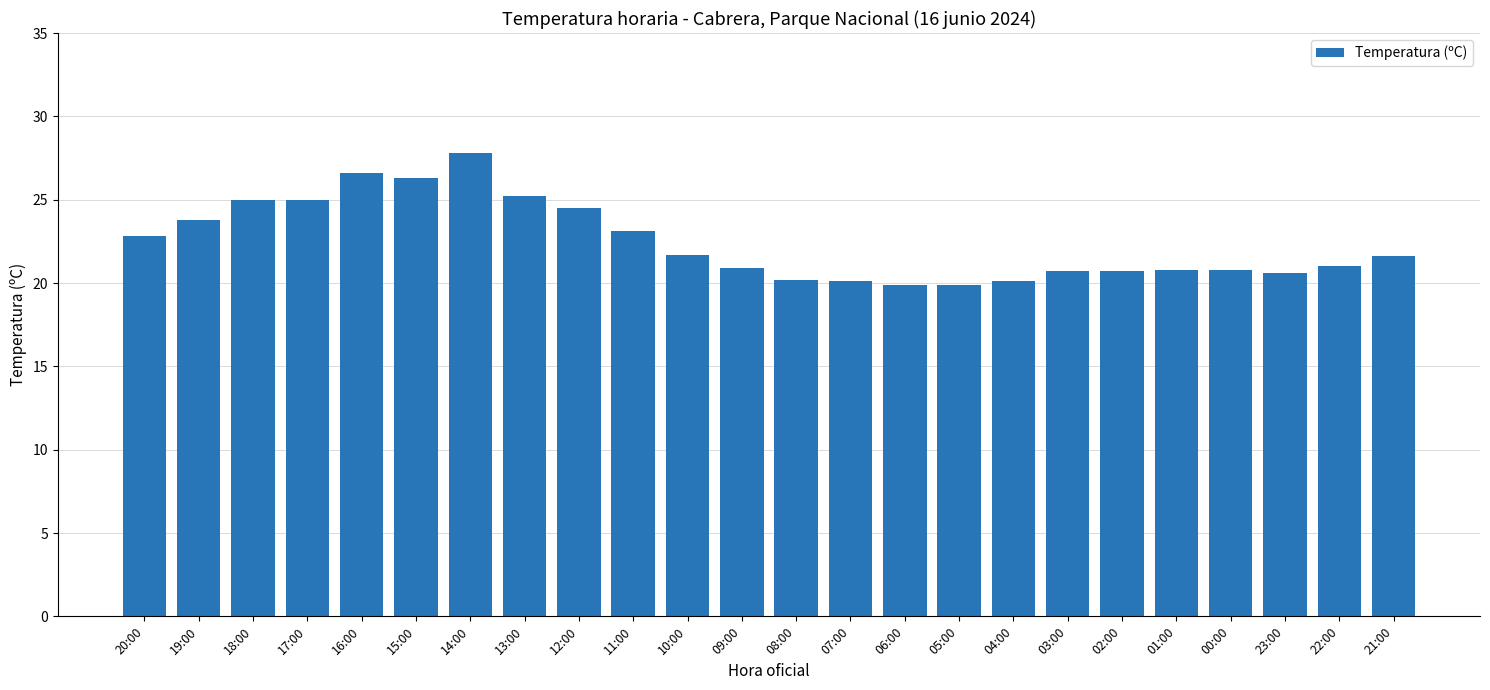

What is the maximum value shown in the chart?

27.8